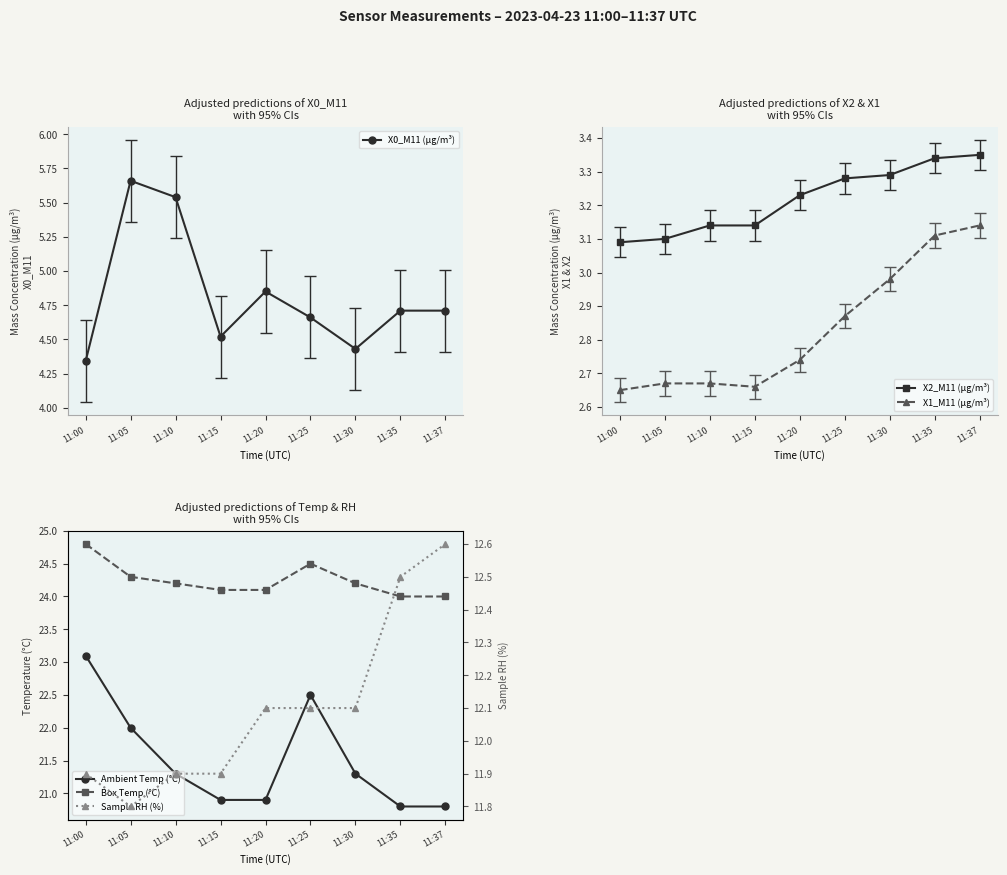

How many series are shown in this chart?

6